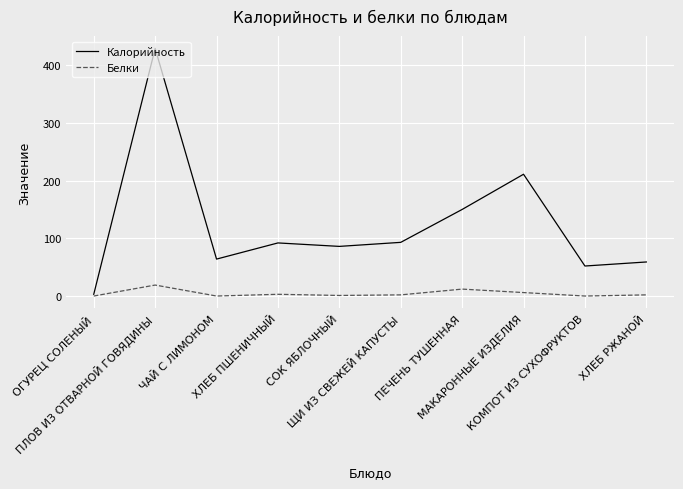

What is the maximum value shown in the chart?

429